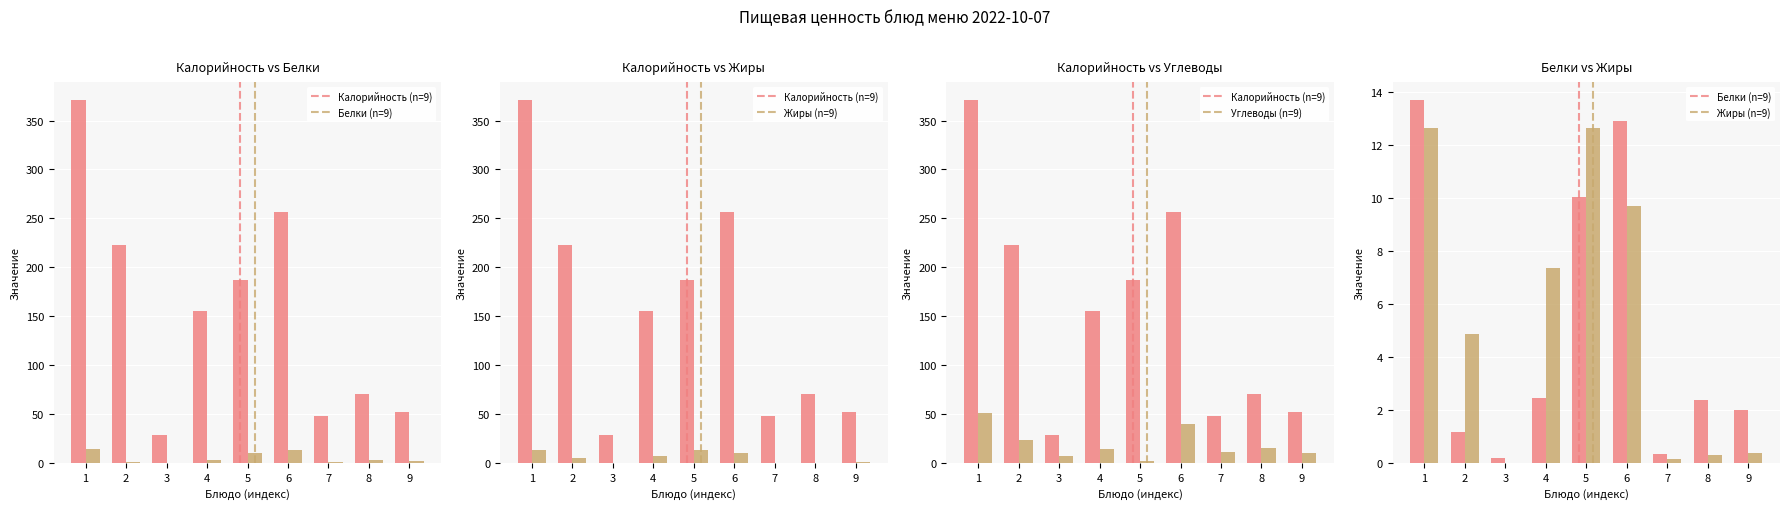

Between 1 and 4, which series saw the biggest shift?

Калорийность